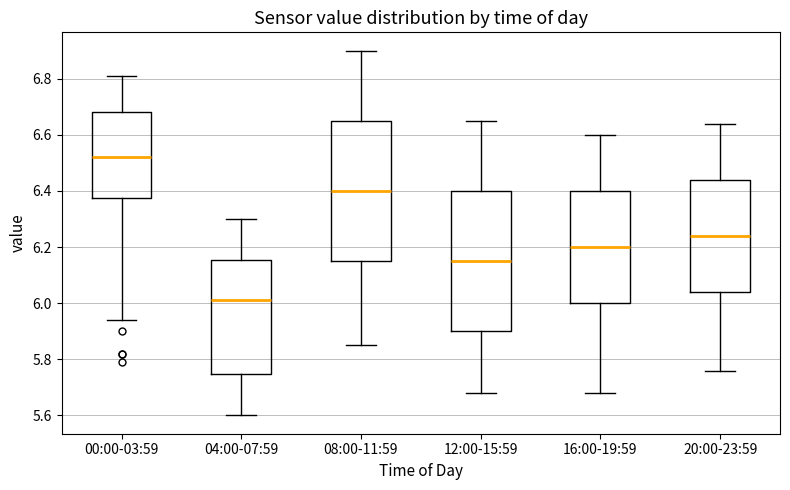

Which box has the lowest median line?

04:00-07:59